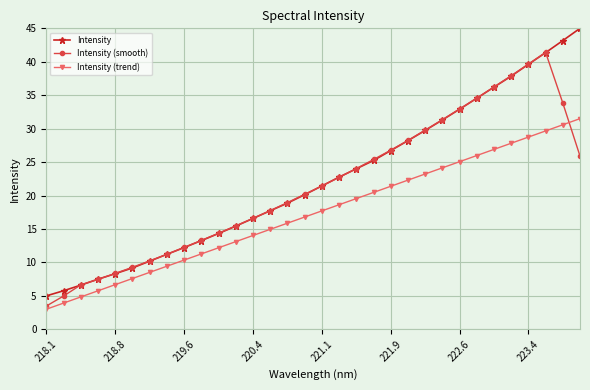

What is the difference between the maximum and minimum values in the Intensity series?

40.0